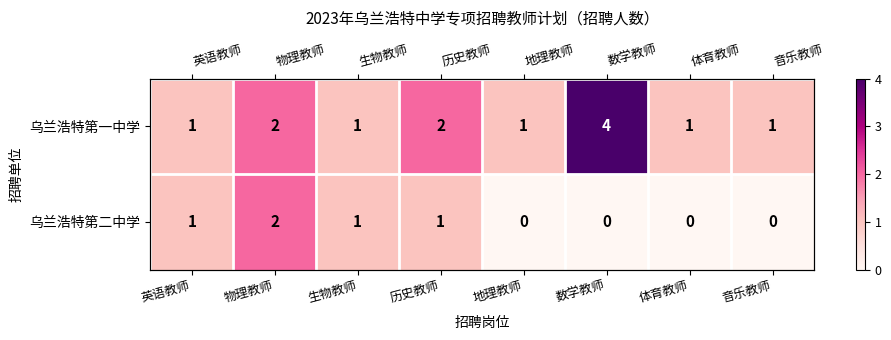

Which series changed the most between 生物教师 and 体育教师?

乌兰浩特第二中学